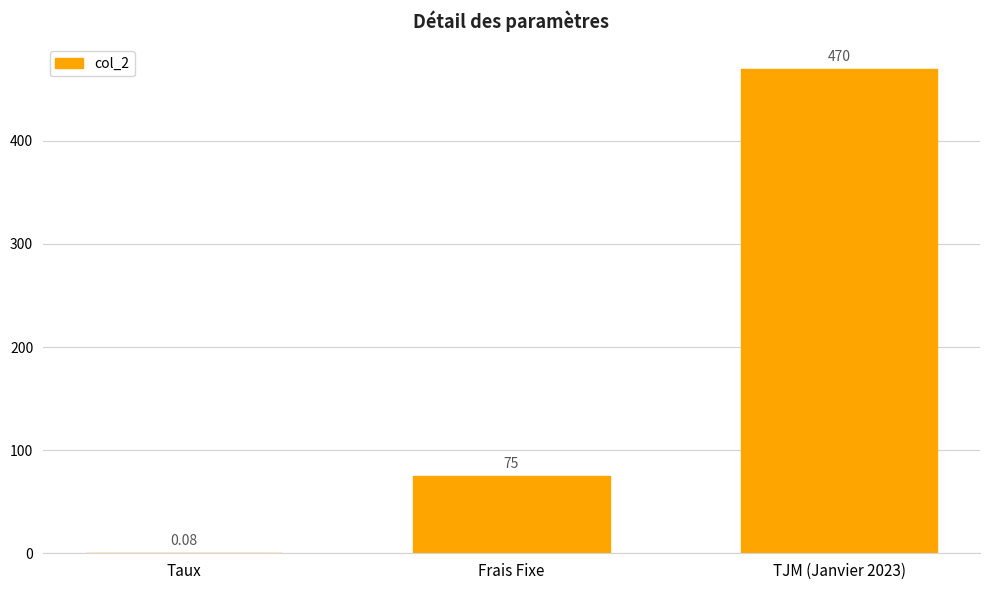

At which category does the chart reach its peak across all series?

TJM (Janvier 2023)